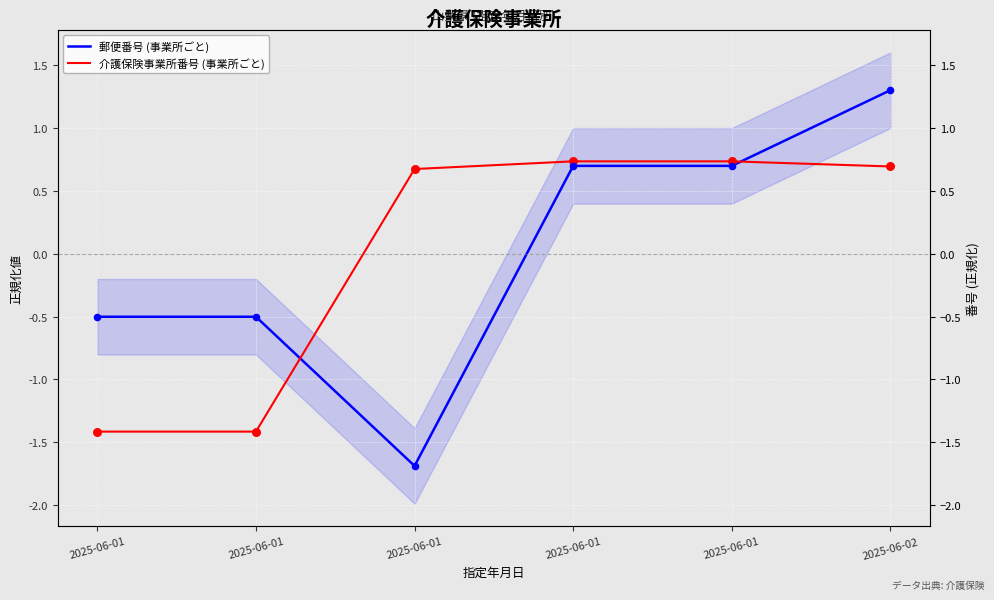

At which category is the sum across all series the highest?

2025-06-02